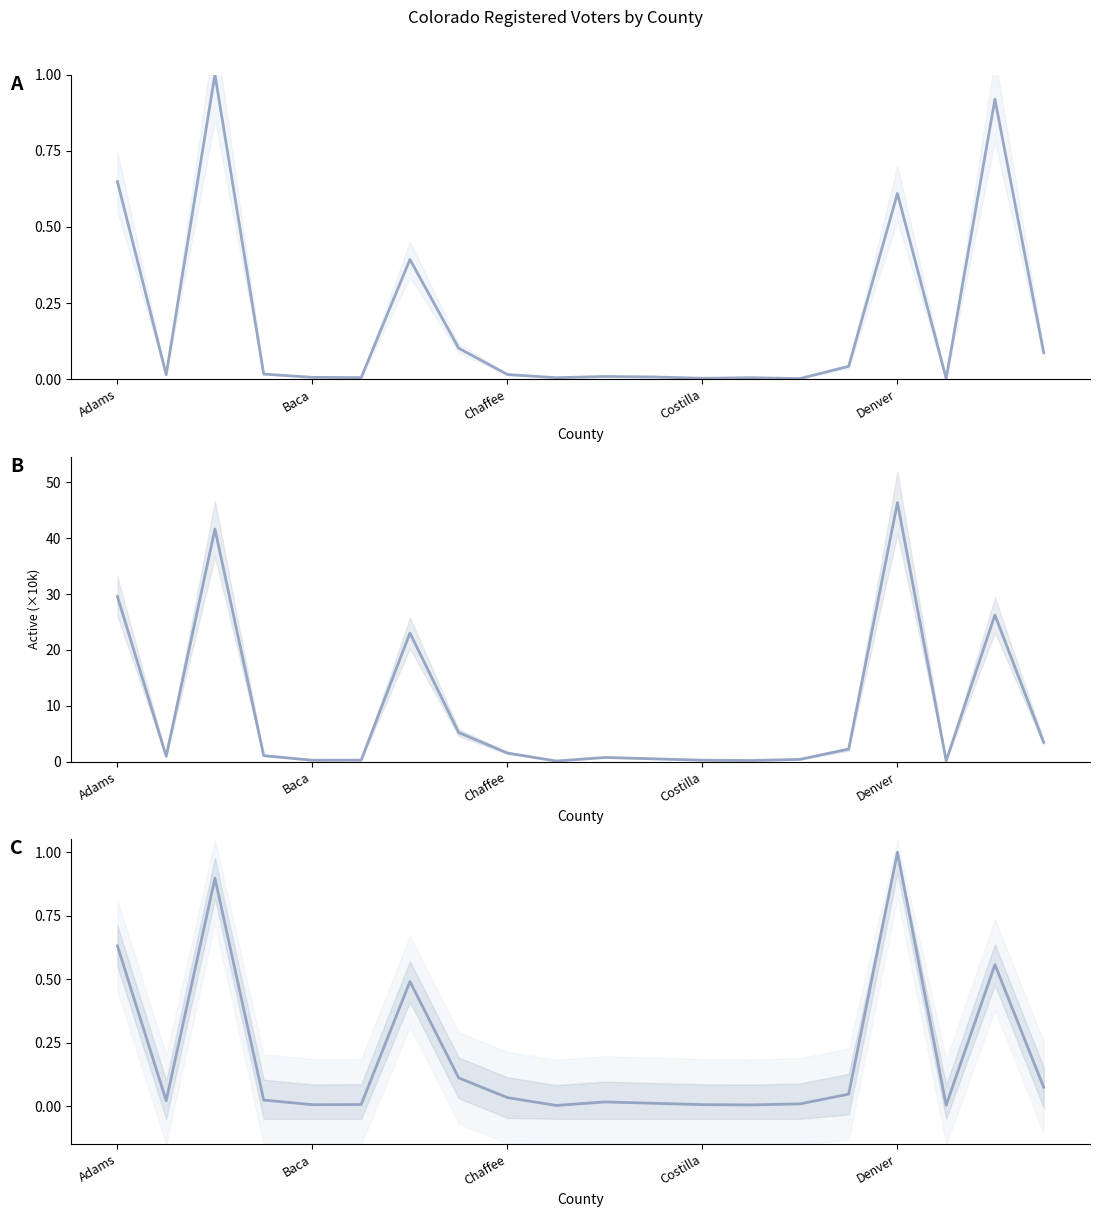

Is it true that Active equals 1.3 at 15?

False